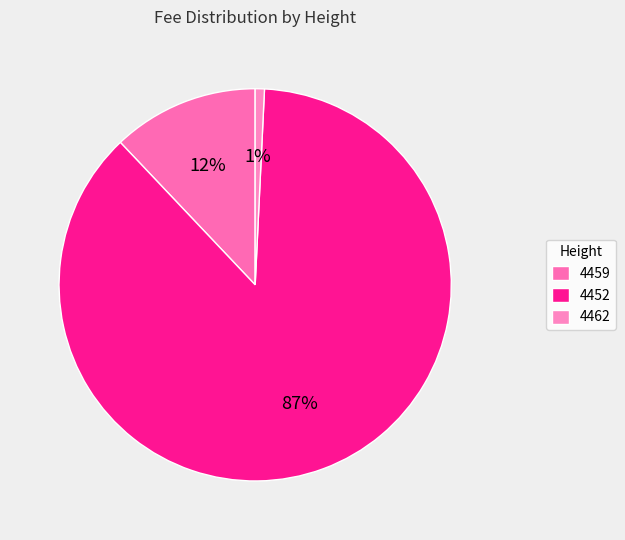

What percentage is NOT represented by 4452?

12.8%